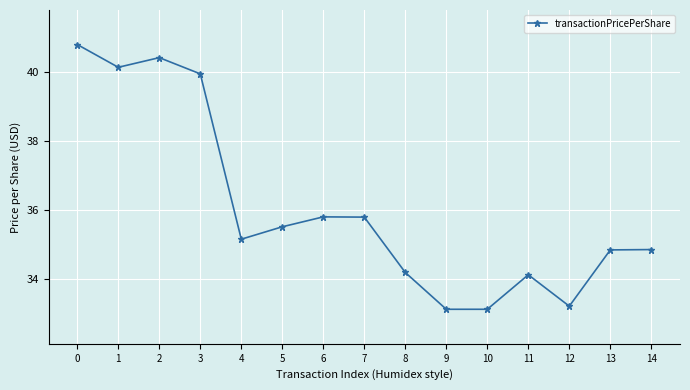

Does the chart display data point markers on the line(s)?

Yes